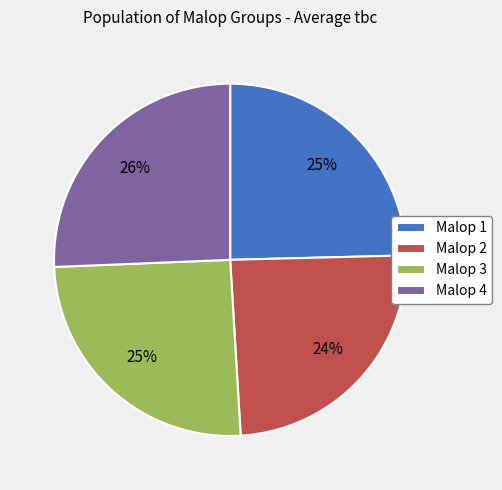

Is there a majority slice in this chart?

No